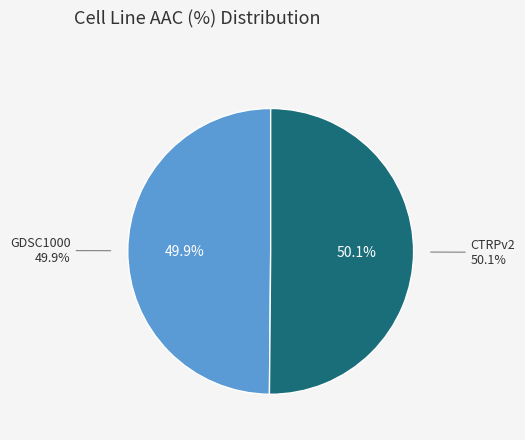

Rank the categories by value from lowest to highest.

GDSC1000, CTRPv2